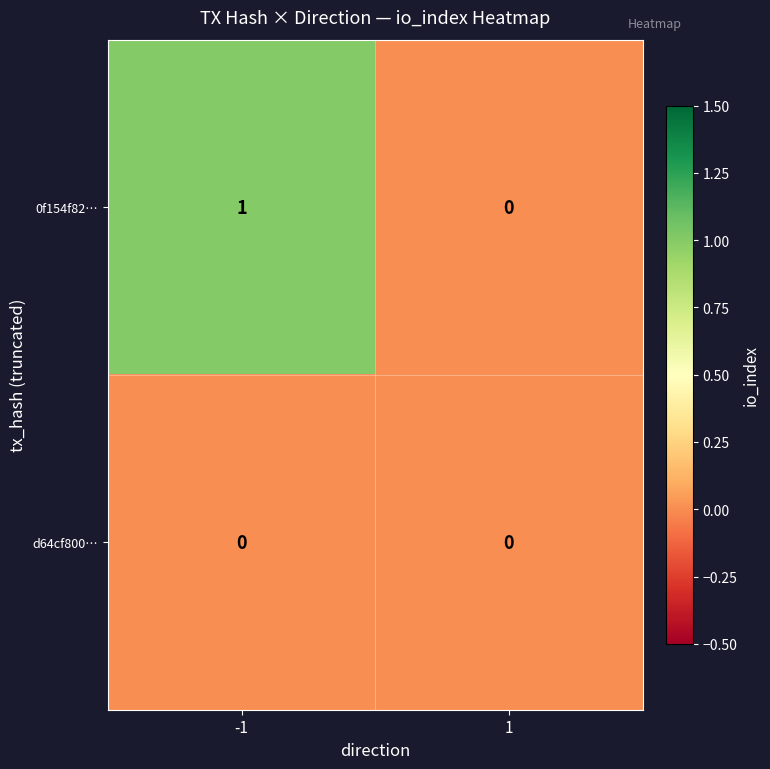

What is the spread (max minus min) of values at -1?

1